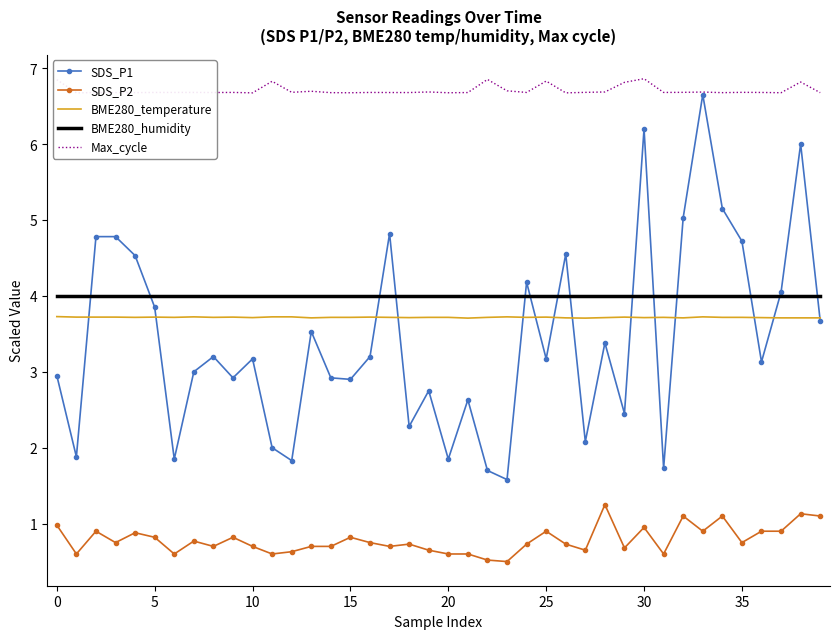

What is the lowest value of the SDS_P1 series?

1.6